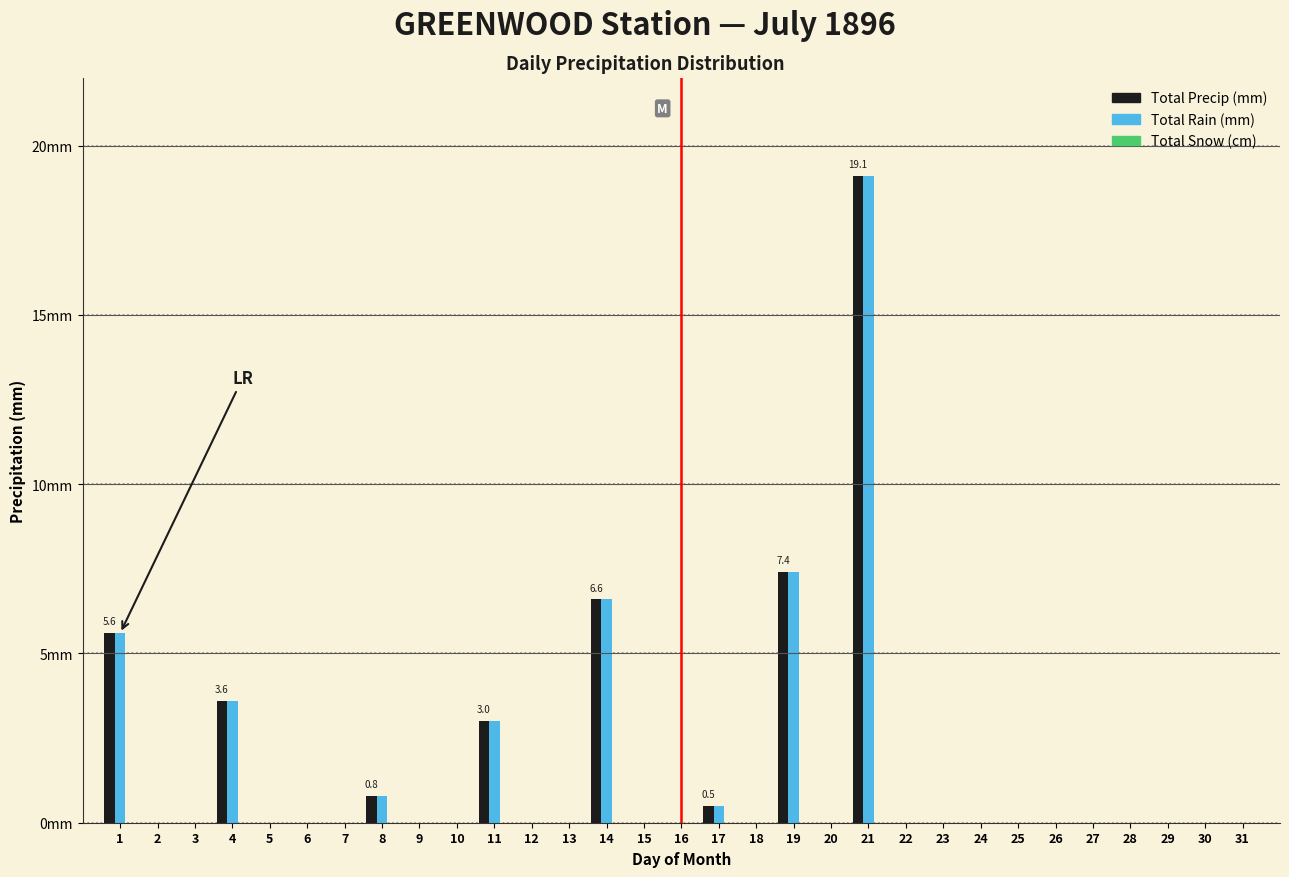

Does the chart contain stacked bars?

No